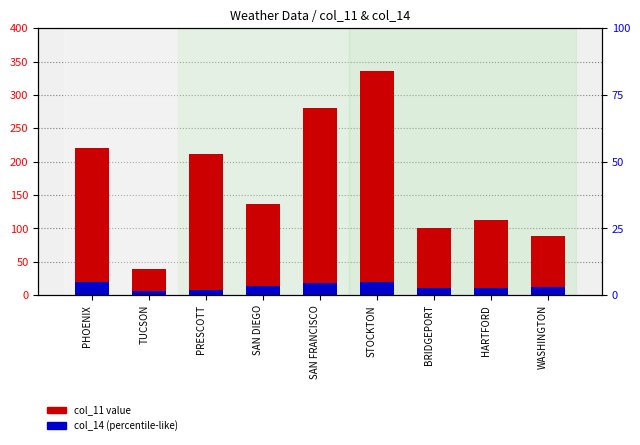

What is the average value of the col_11 (sunshine/sky cover) series?

169.4